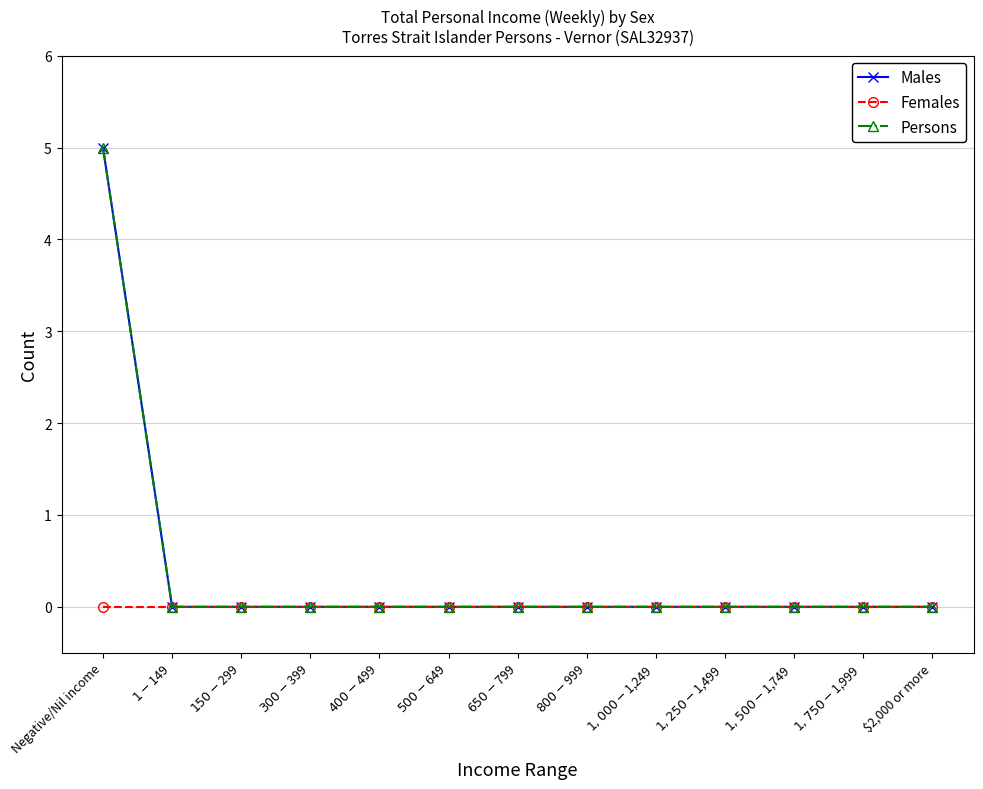

Which series has the largest total across all categories?

Males